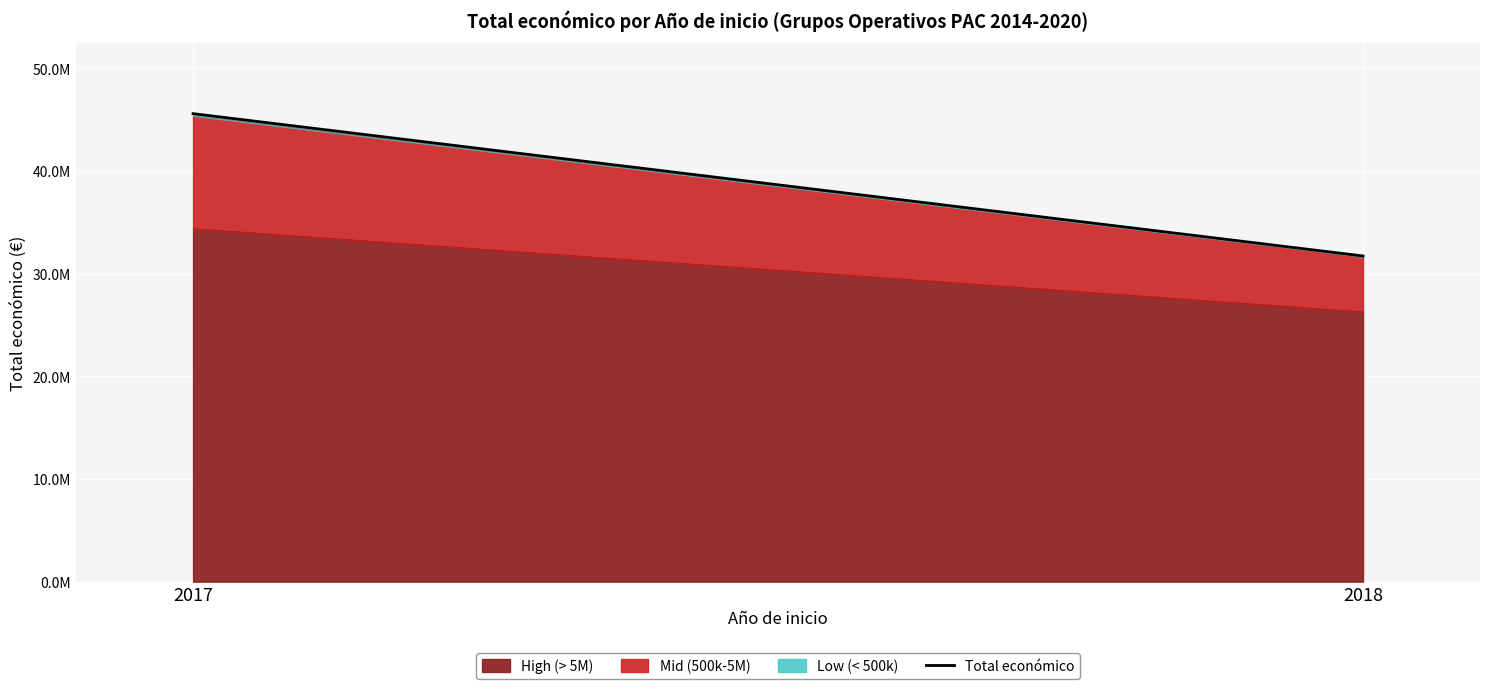

The value at 2018 is 31712318. True or false?

True